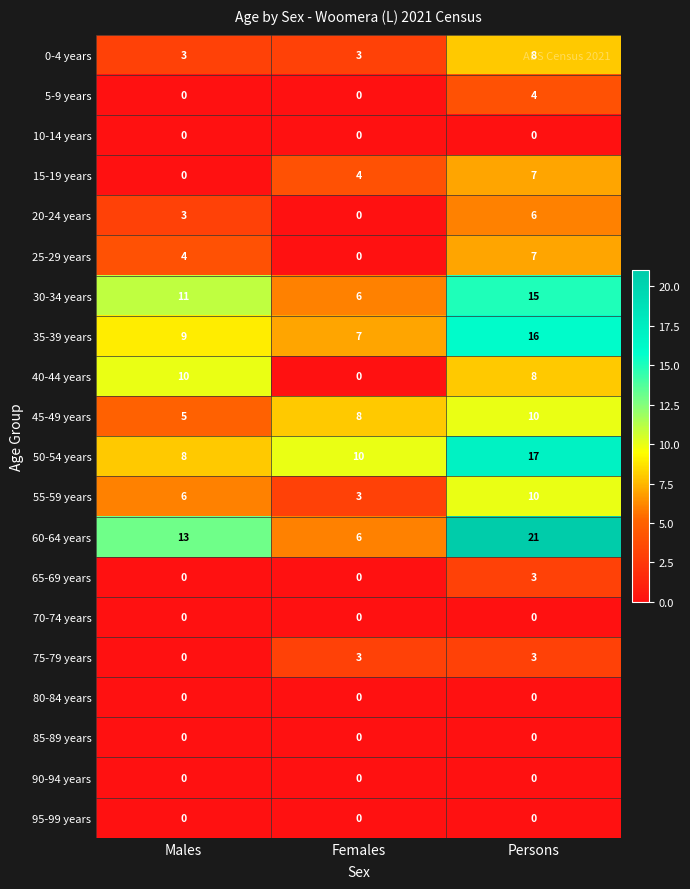

At which category does the chart reach its peak across all series?

Persons